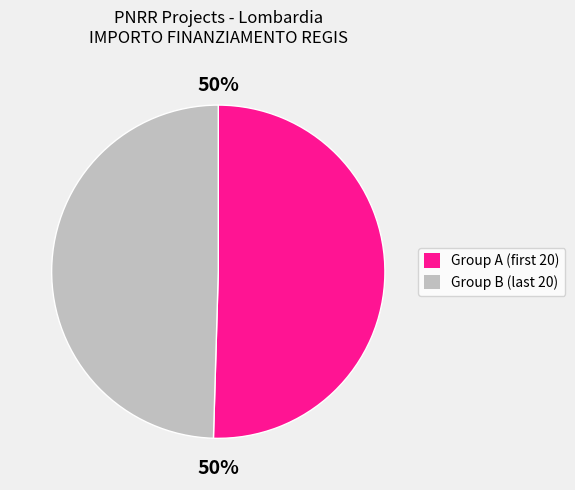

To the nearest percent, what is the average slice percentage?

50%